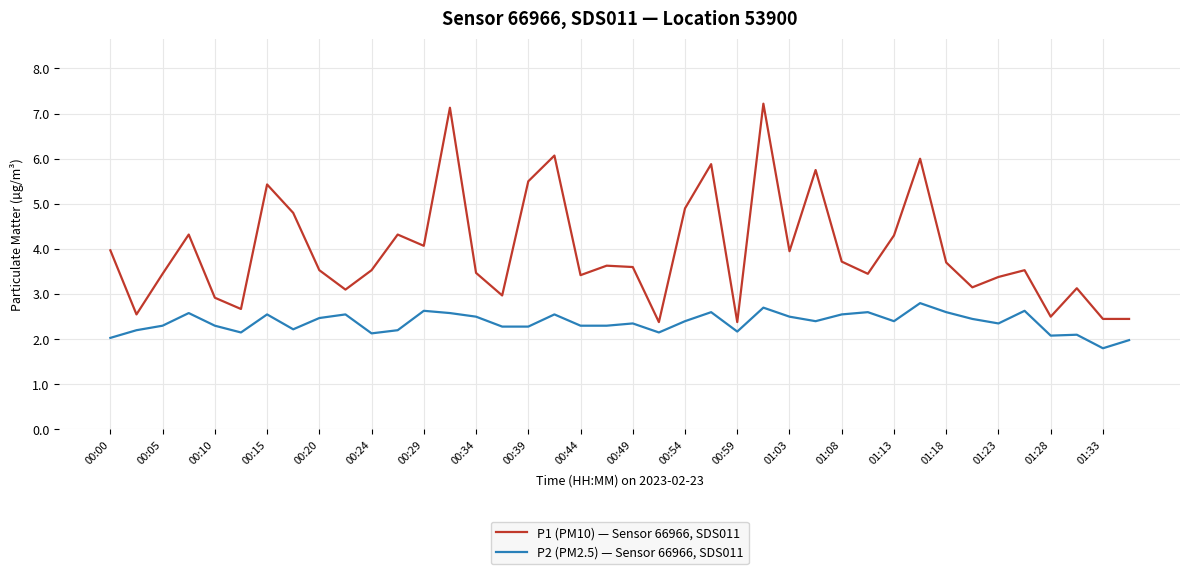

List the series in order of their overall mean, lowest first.

P2 (PM2.5) — Sensor 66966, SDS011, P1 (PM10) — Sensor 66966, SDS011